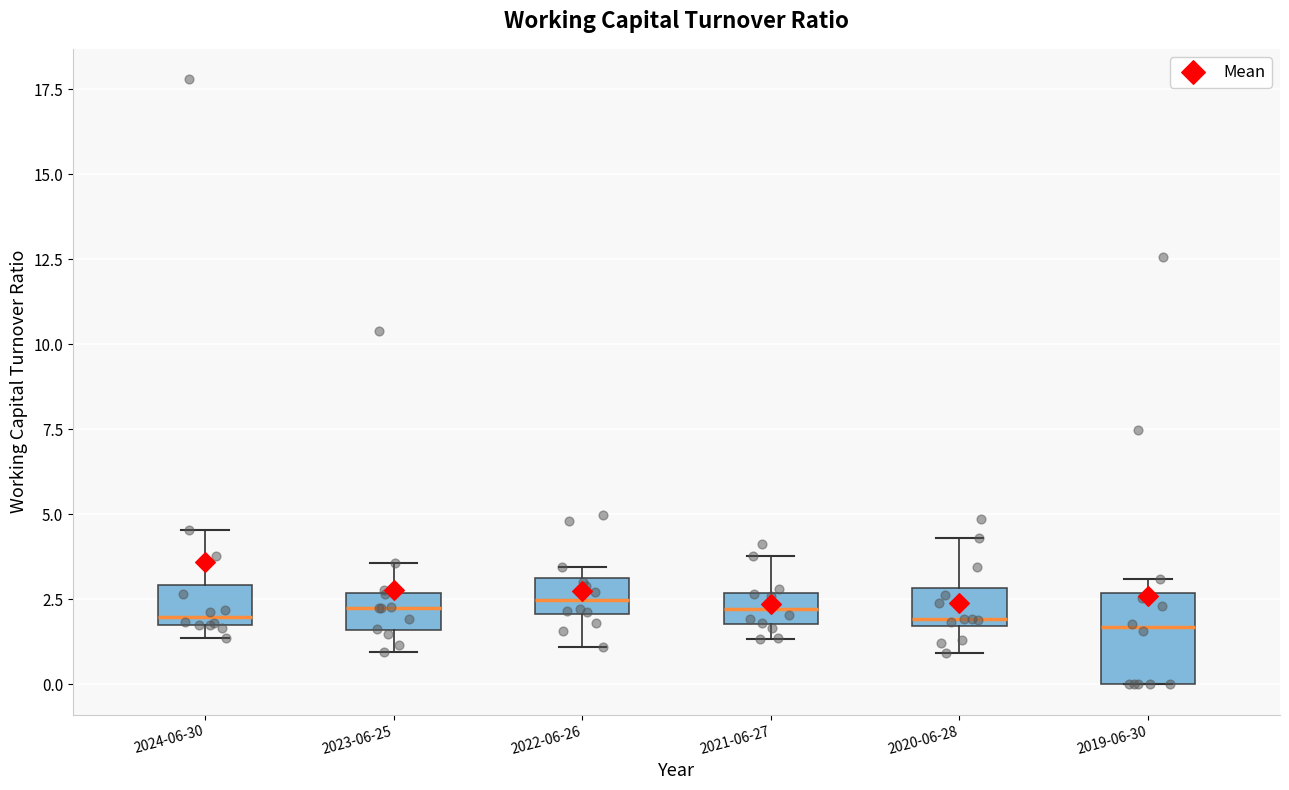

Reading left to right, transcribe this box plot: for each box, give where its median line is, the range the box spans, and where its two whiskers end, as read against the y-axis. The values are not printed on the chart, so give them approximately, as read against the axis.

2024-06-30: median 2.0, box 1.5 to 3.0, whiskers 1.5 (just below the box's lower edge) to 4.5
2023-06-25: median 2.5 (inside the box), box 1.5 to 2.5, whiskers 1.0 to 3.5
2022-06-26: median 2.5, box 2.0 to 3.0, whiskers 1.0 to 3.5
2021-06-27: median 2.0 (inside the box), box 2.0 to 2.5, whiskers 1.5 to 4.0
2020-06-28: median 2.0, box 1.5 to 3.0, whiskers 1.0 to 4.5
2019-06-30: median 1.5, box 0.0 to 2.5, whiskers 0.0 to 3.0